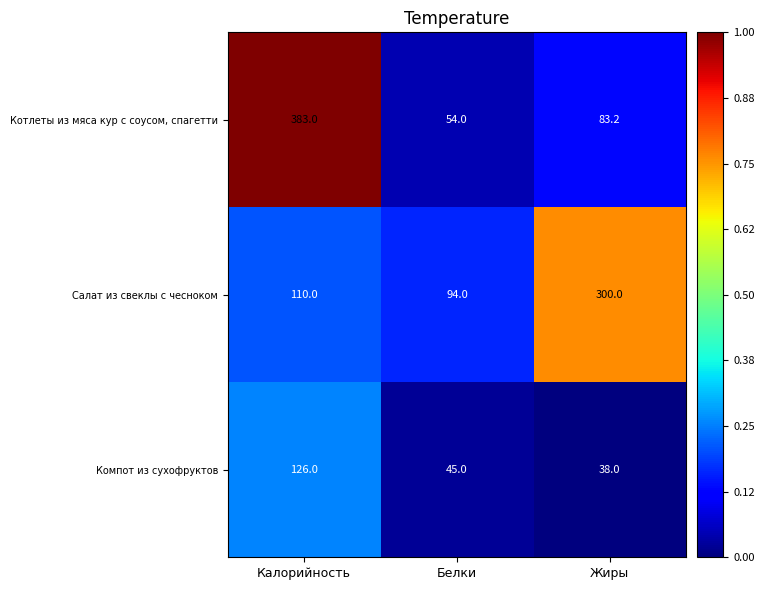

What is the lowest value of the Салат из свеклы с чесноком series?

94.0